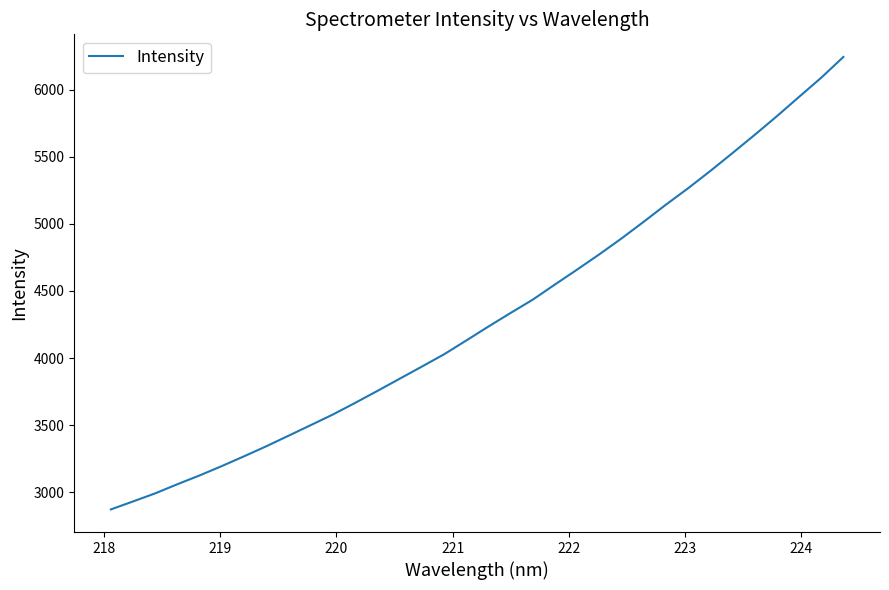

True or false: there are more than 0 points higher than both neighbors.

False